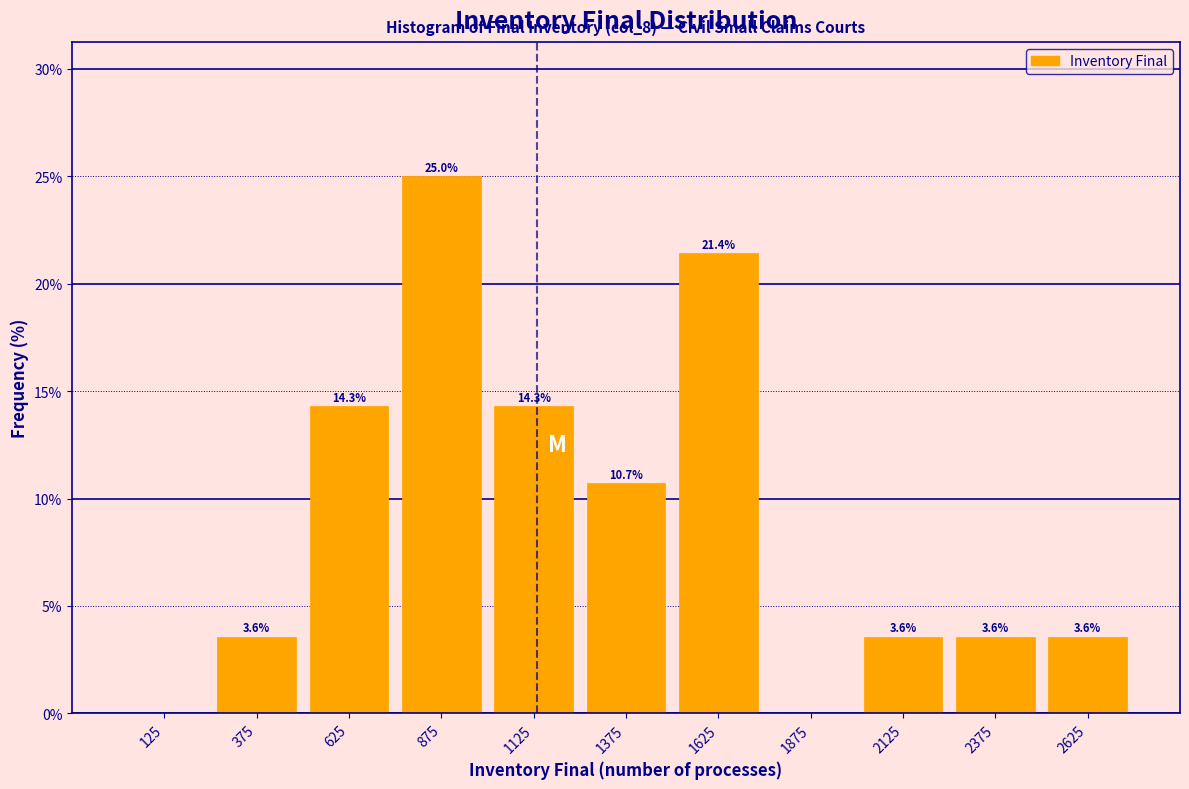

Over which range of the x-axis is the bar tallest?

750 to 1000